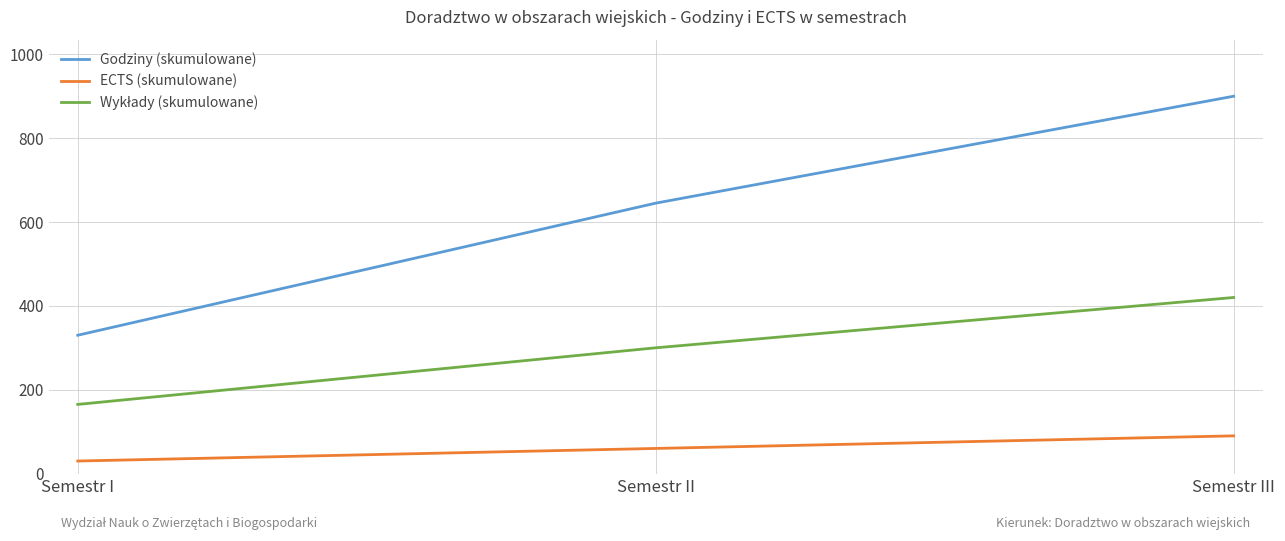

What is the total value across all series at Semestr I?

525